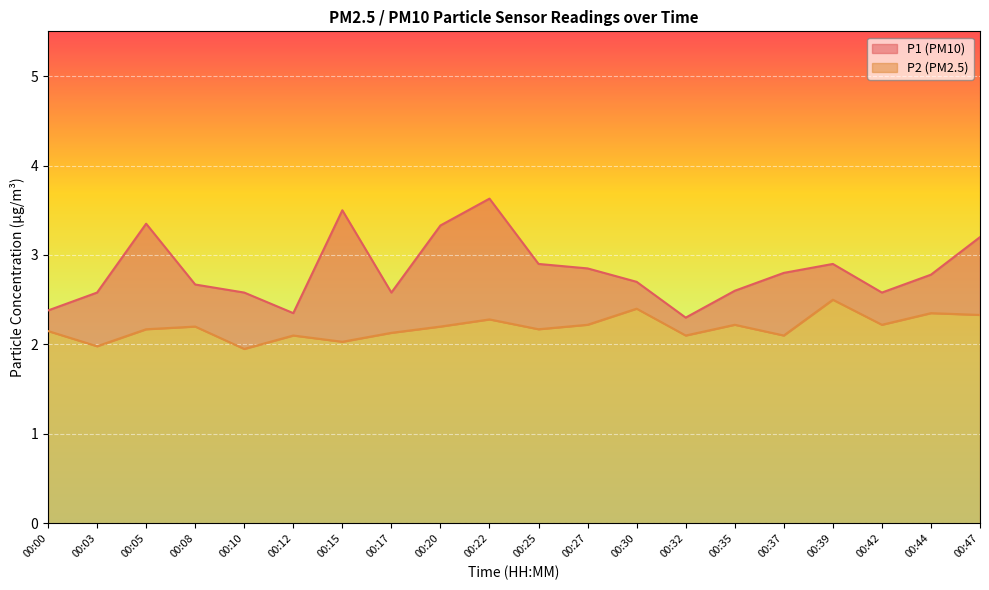

Which has a higher value, 00:12 or 00:08?

00:08